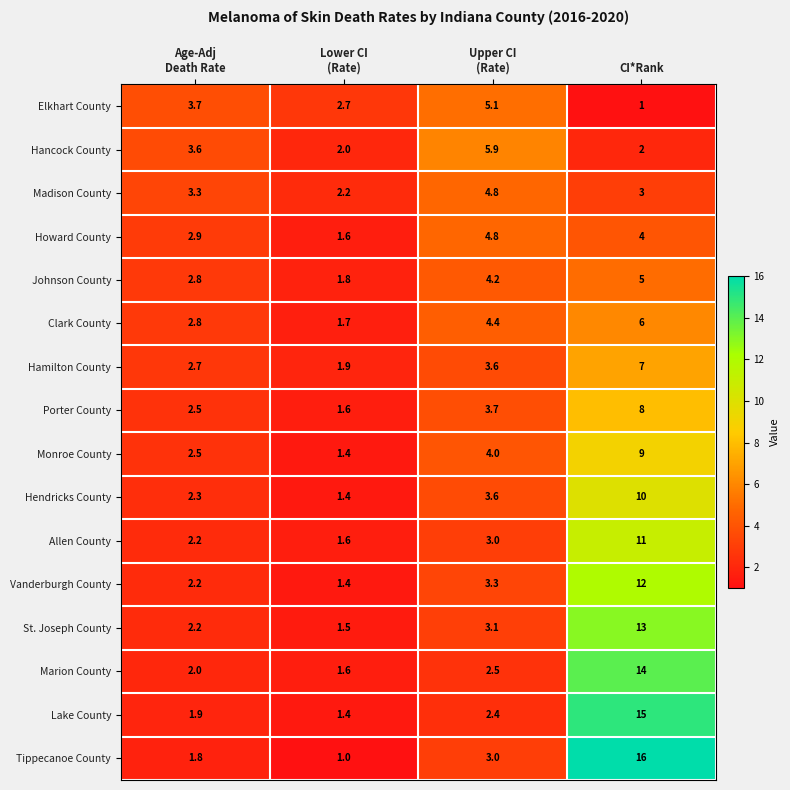

The Hamilton County series shows 4.3 at CI*Rank. True or false?

False